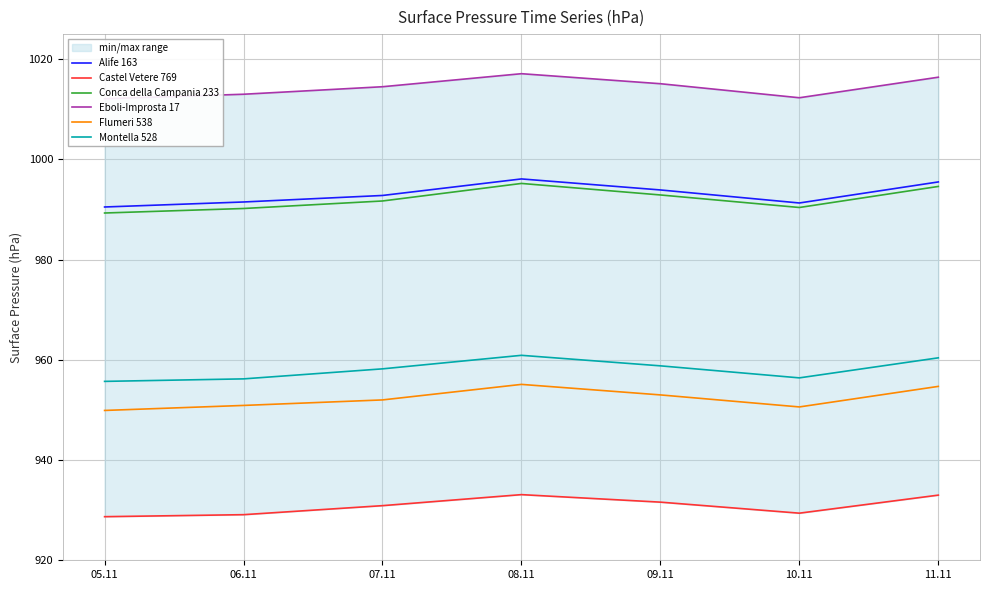

Which category has the highest value in the Montella 528 series?

08.11